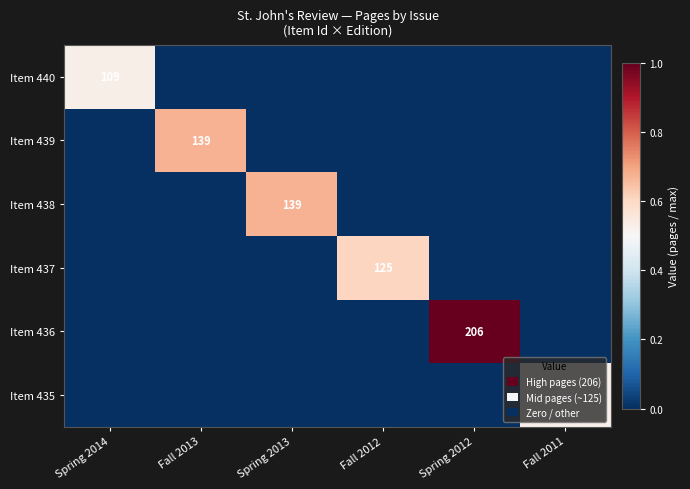

The Item 436 series shows 82 at Spring 2012. True or false?

False